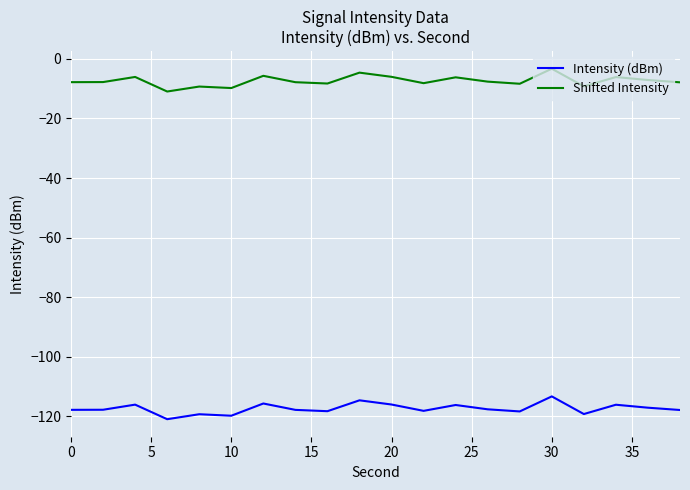

Rank the series by their maximum value, from lowest to highest.

Intensity (dBm), Shifted Intensity